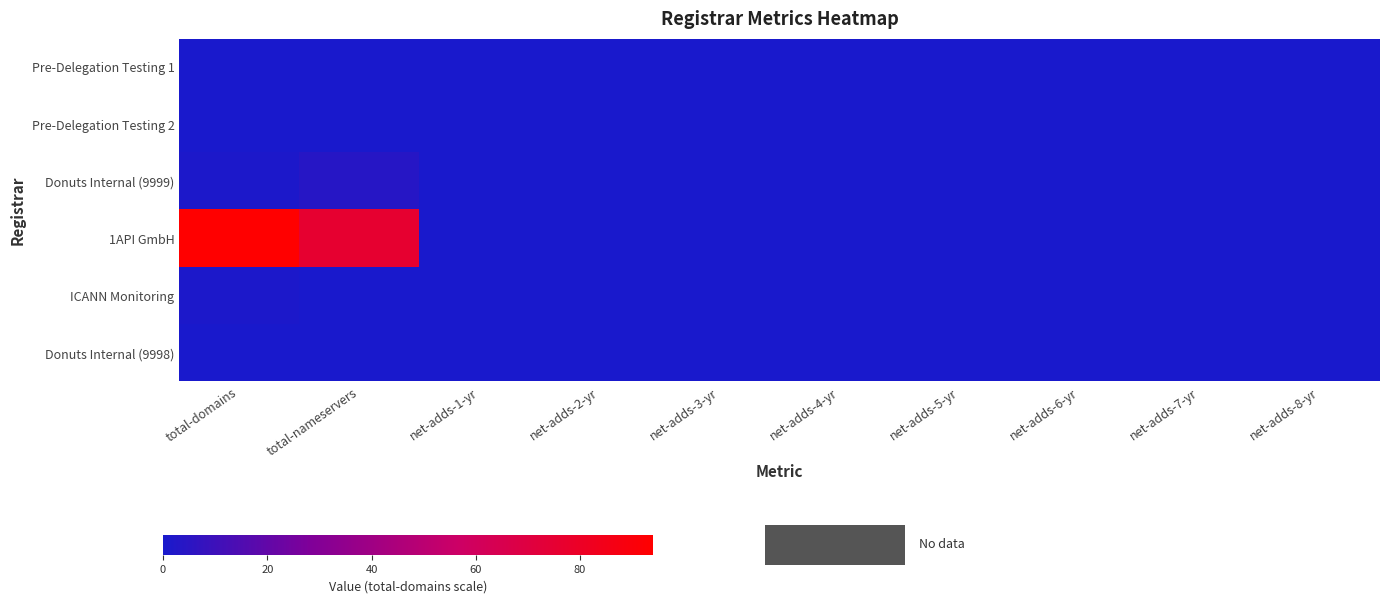

List the series in order of their peak value, lowest first.

Pre-Delegation Testing 1, Pre-Delegation Testing 2, Donuts Internal (9998), ICANN Monitoring, Donuts Internal (9999), 1API GmbH